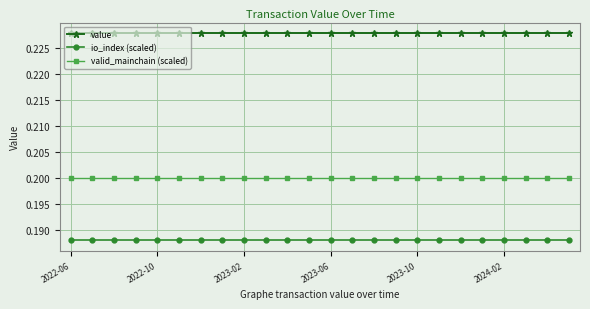

What is the sum of all value values?

5.5